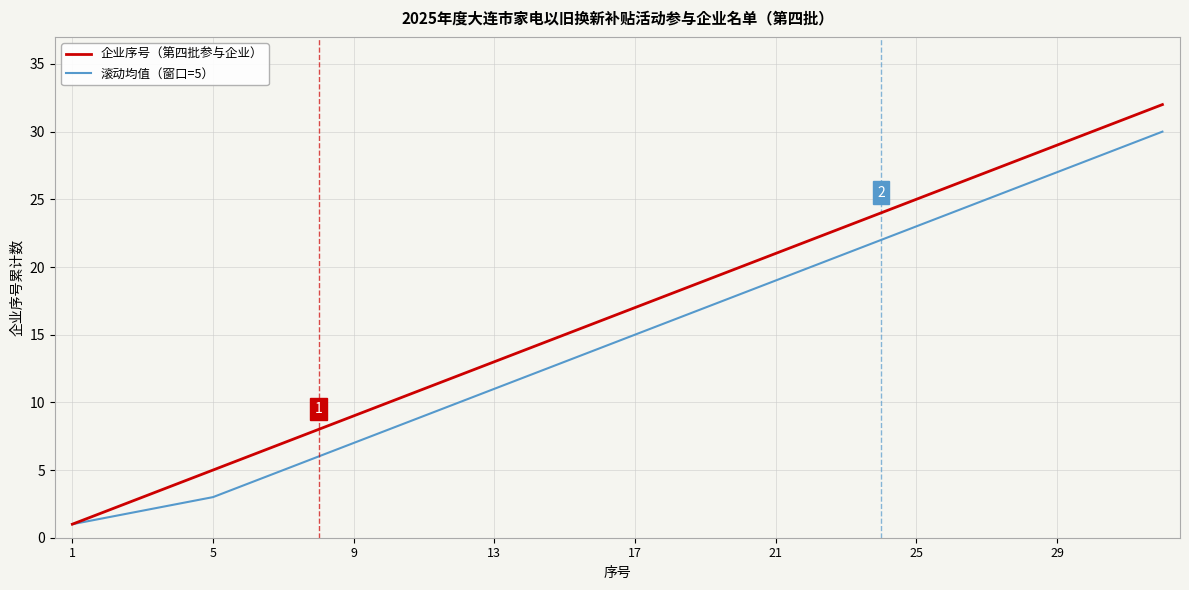

Which series has the largest total across all categories?

企业序号（第四批参与企业）